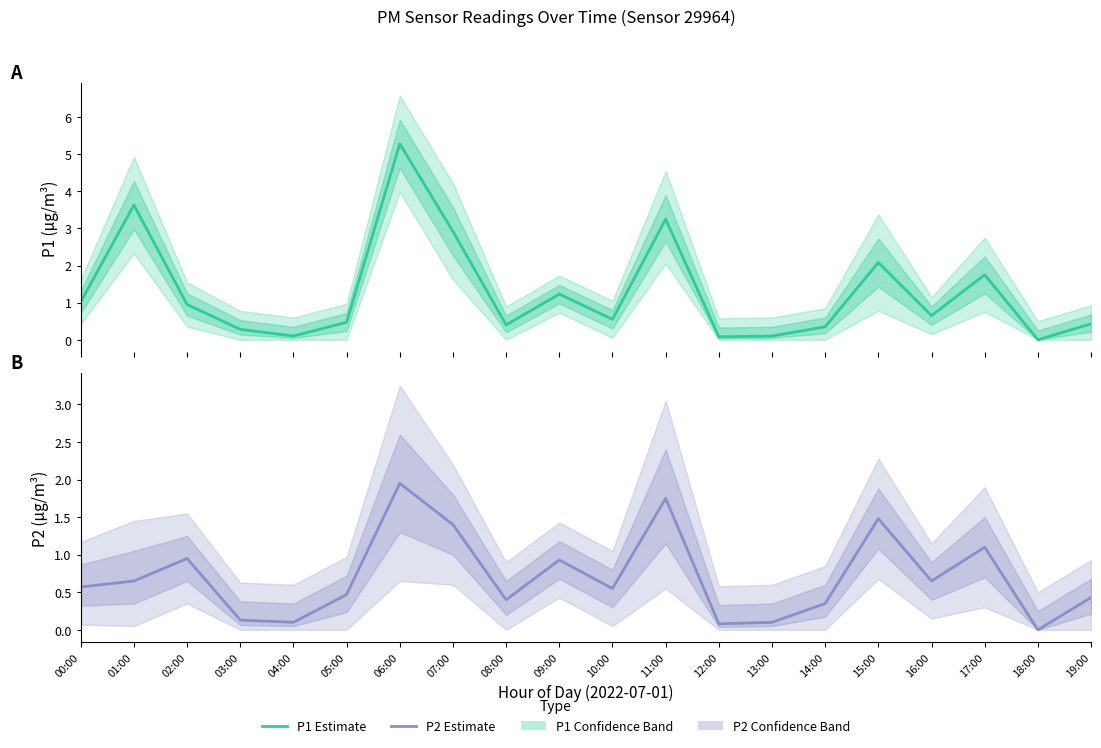

What value does the P1 Estimate series have at 00:00?

1.0